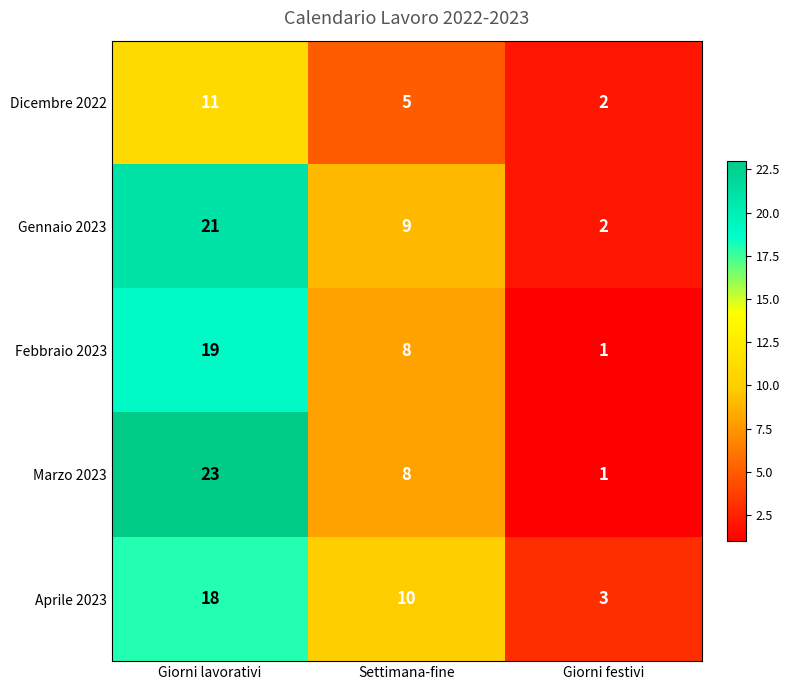

True or false: Dicembre 2022 has a value of 9 at Settimana-fine.

False